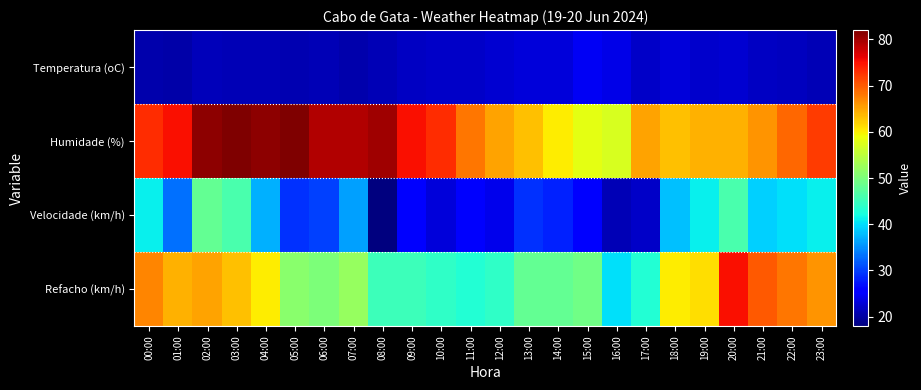

What is the total value across all series at 22:00?

198.5